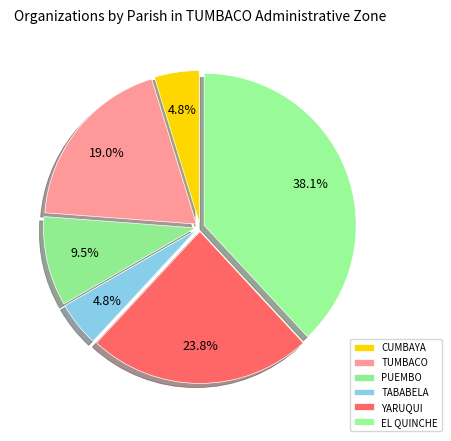

What percentage is the CUMBAYA slice, to the nearest percent?

5%